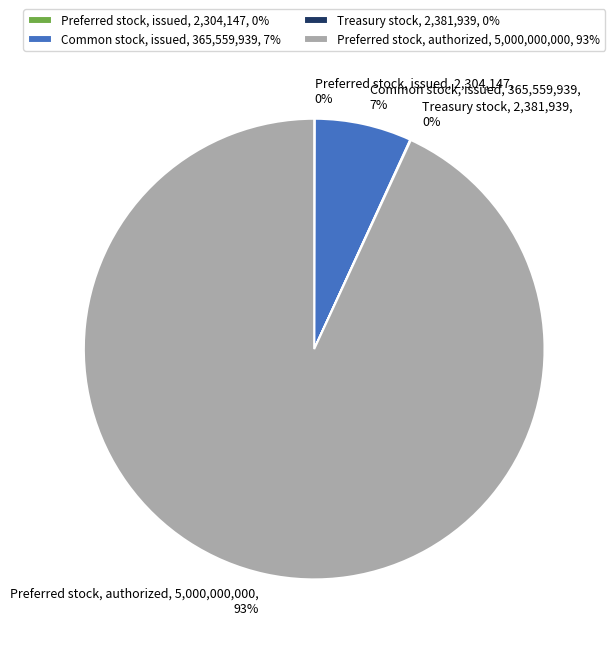

Does Preferred stock, authorized, 5,000,000,000, 93% account for over 50% of the chart?

Yes